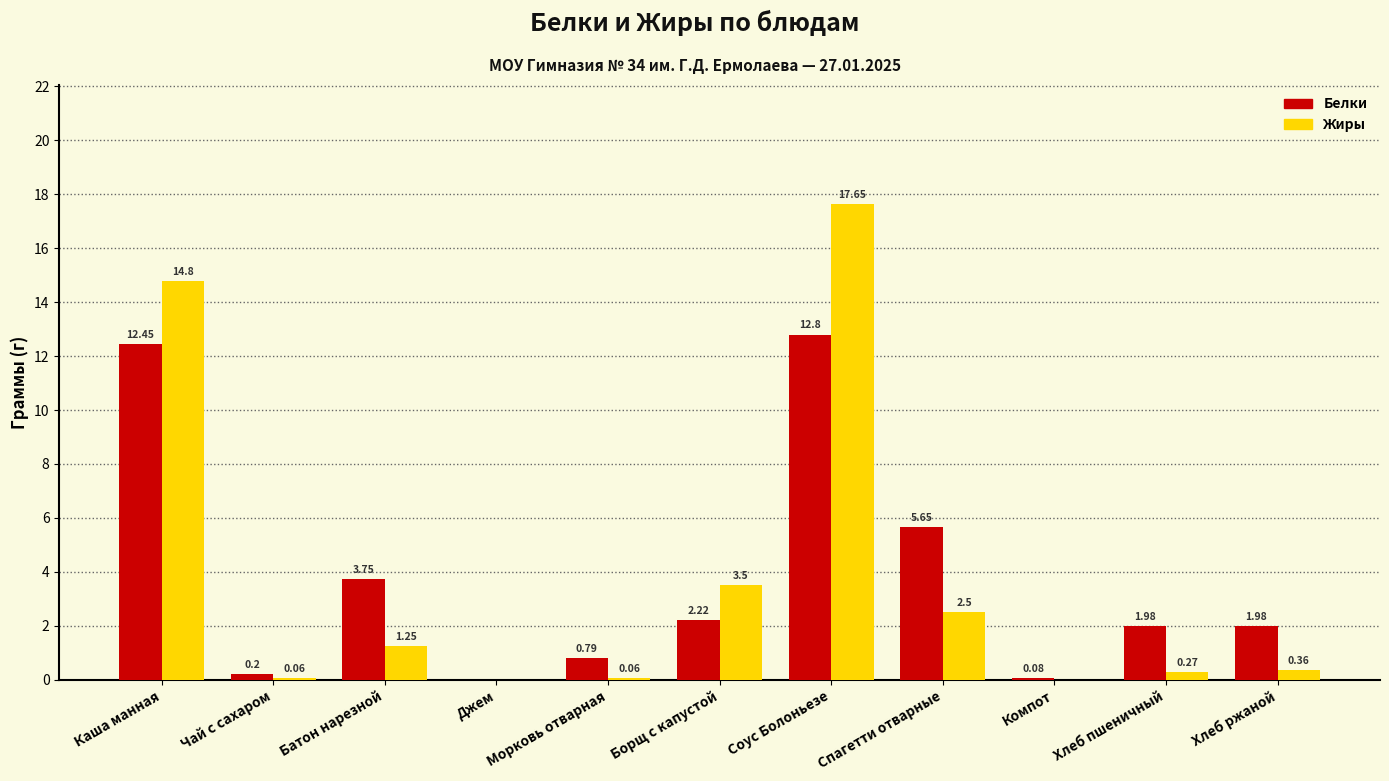

Is the value of Жиры at Спагетти отварные greater than the value of Белки at Каша манная?

No